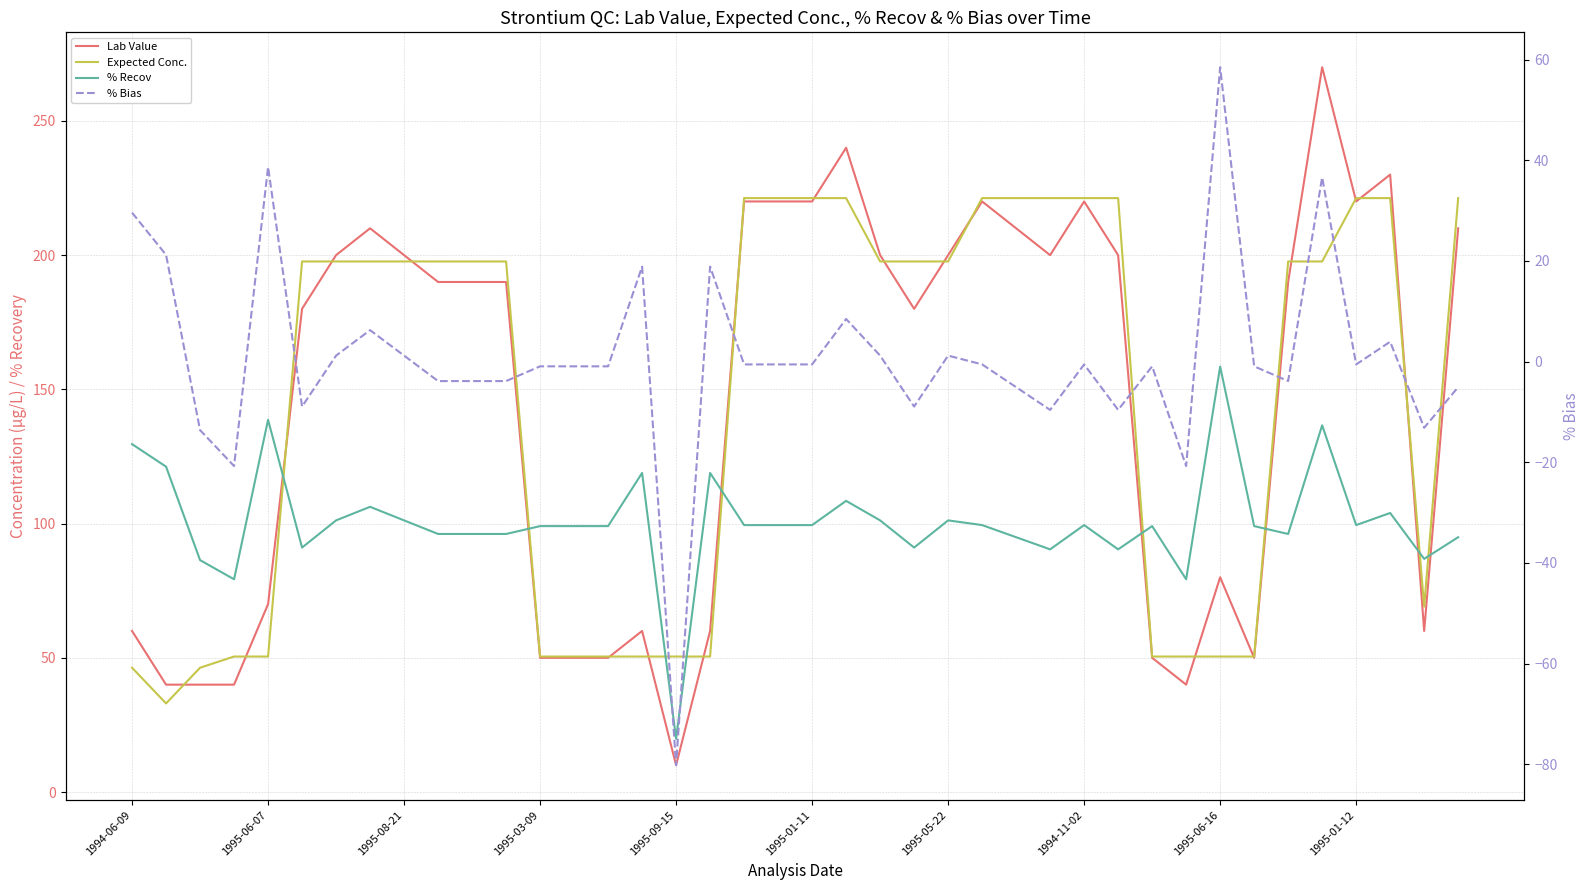

True or false: Expected Conc. has more than 0 points higher than both neighbors.

False